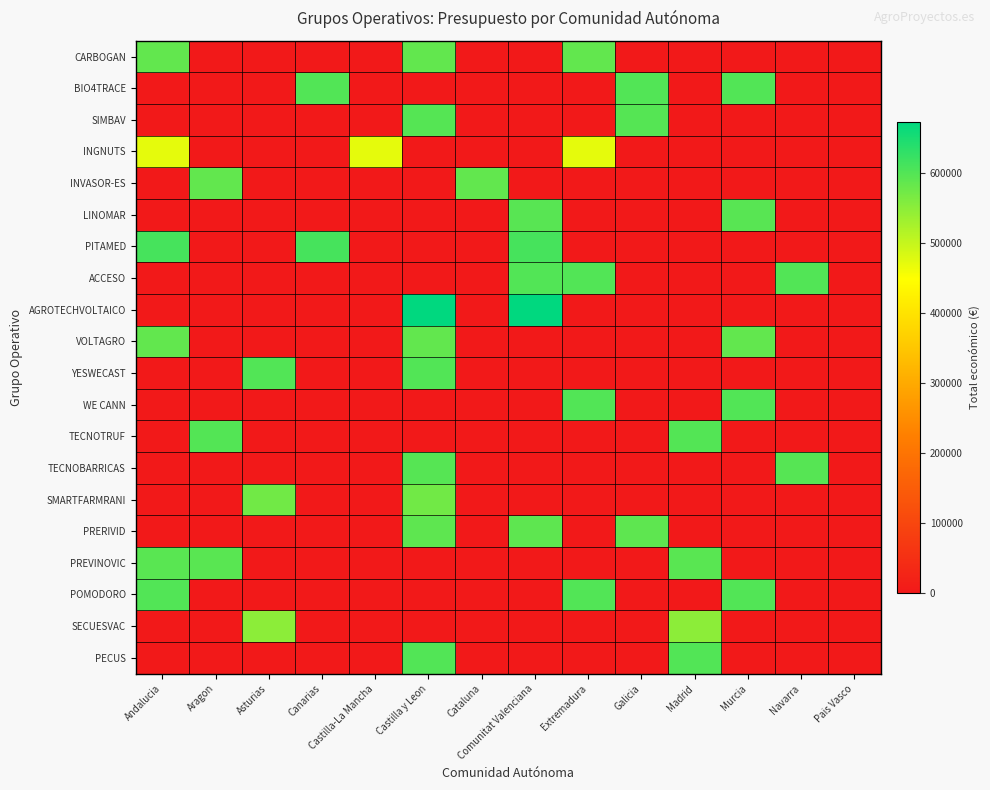

At Navarra, list the series in order from largest to smallest.

ACCESO, TECNOBARRICAS, CARBOGAN, BIO4TRACE, SIMBAV, INGNUTS, INVASOR-ES, LINOMAR, PITAMED, AGROTECHVOLTAICO, VOLTAGRO, YESWECAST, WE CANN, TECNOTRUF, SMARTFARMRANI, PRERIVID, PREVINOVIC, POMODORO, SECUESVAC, PECUS